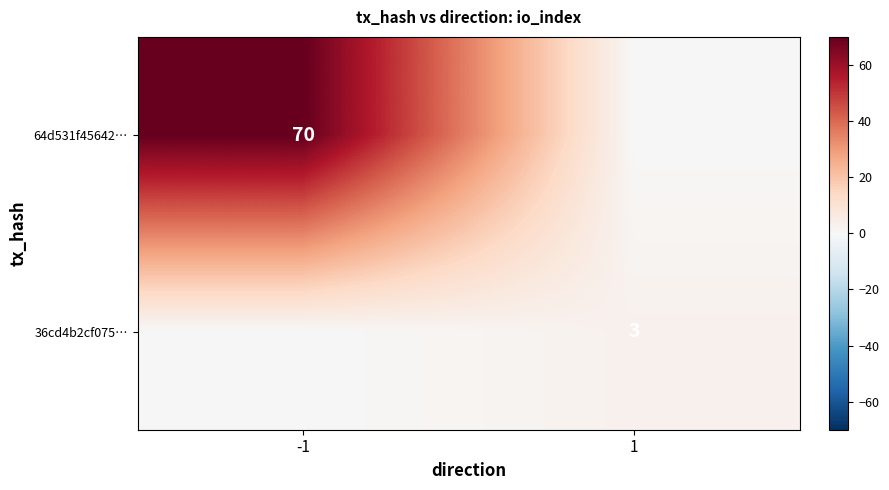

The 36cd4b2cf075… series shows 4 at 1. True or false?

False